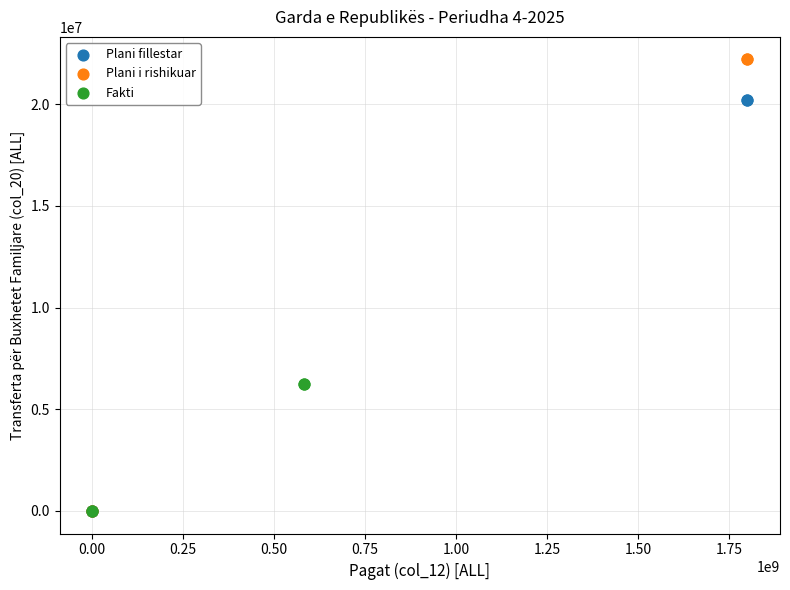

Which series contains the highest Y value?

Plani i rishikuar